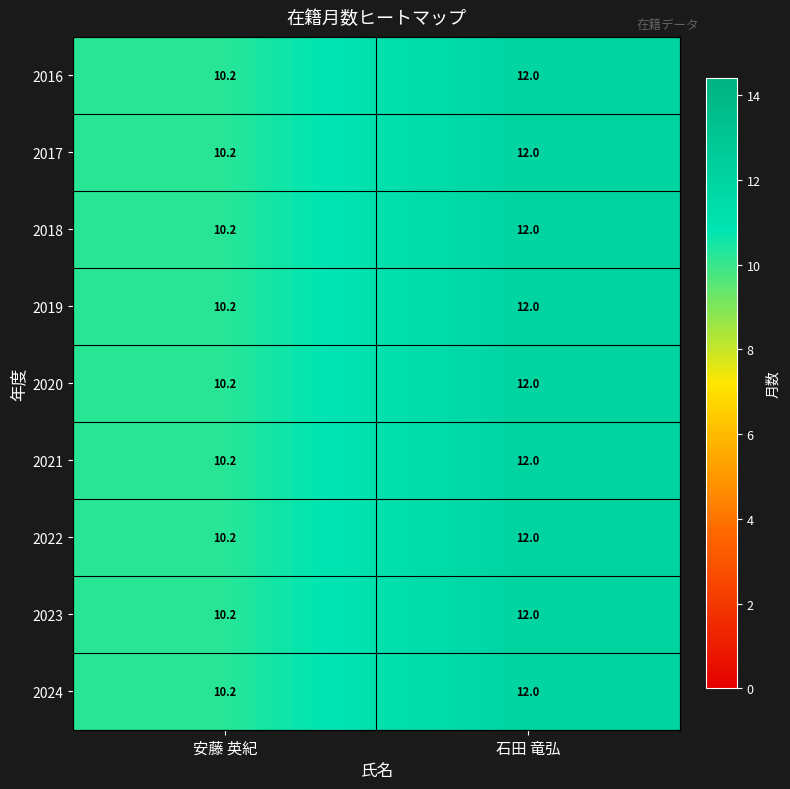

What is the sum of the 2019 values at 安藤 英紀 and 石田 竜弘?

22.2